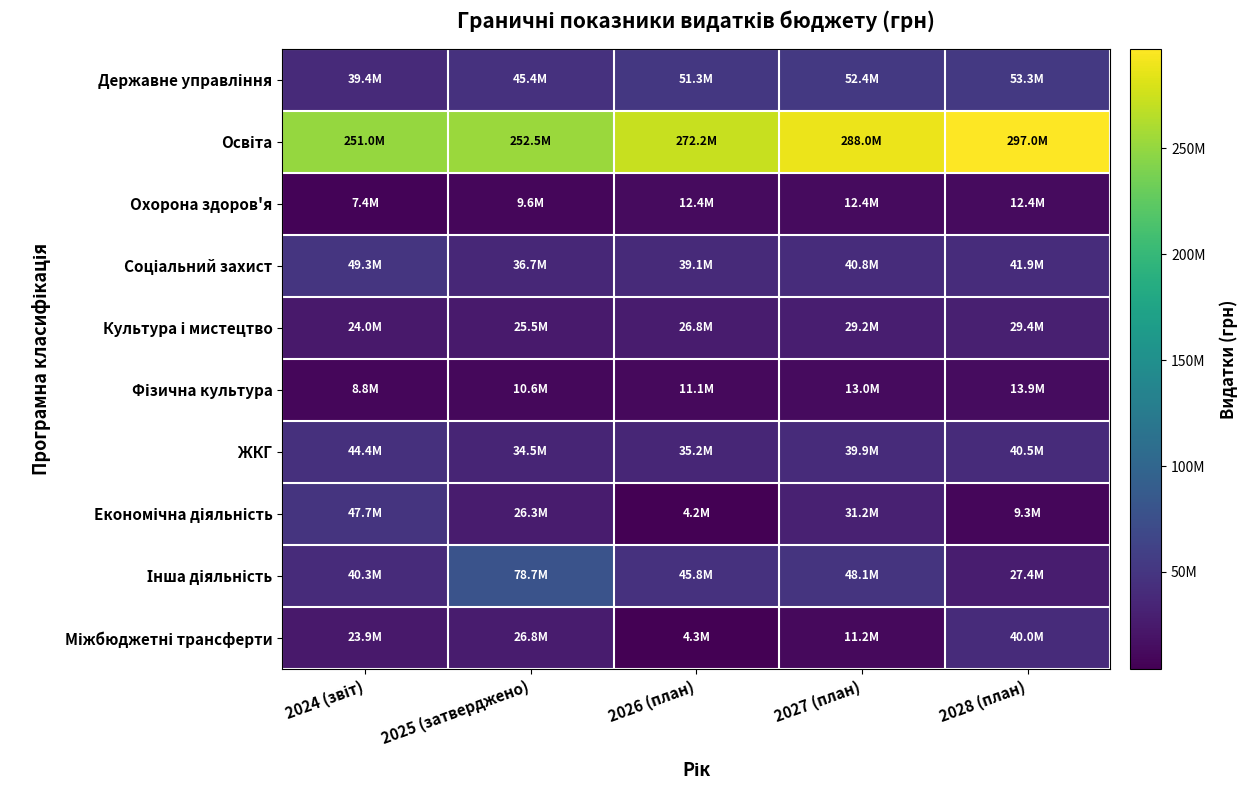

At 2028 (план), list the series in order from largest to smallest.

Освіта, Державне управління, Соціальний захист, ЖКГ, Міжбюджетні трансферти, Культура і мистецтво, Інша діяльність, Фізична культура, Охорона здоров'я, Економічна діяльність